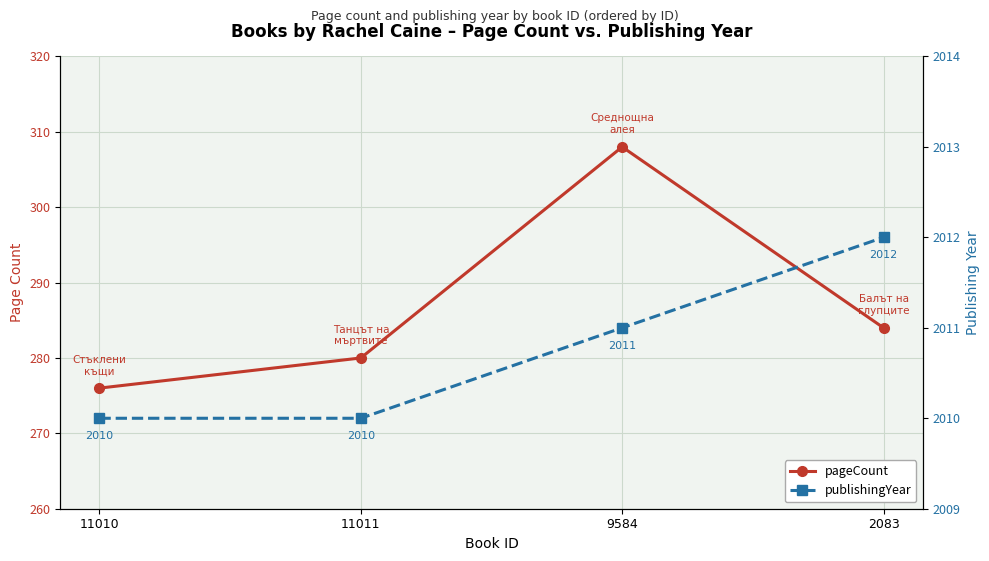

Which series has the widest spread of values?

pageCount